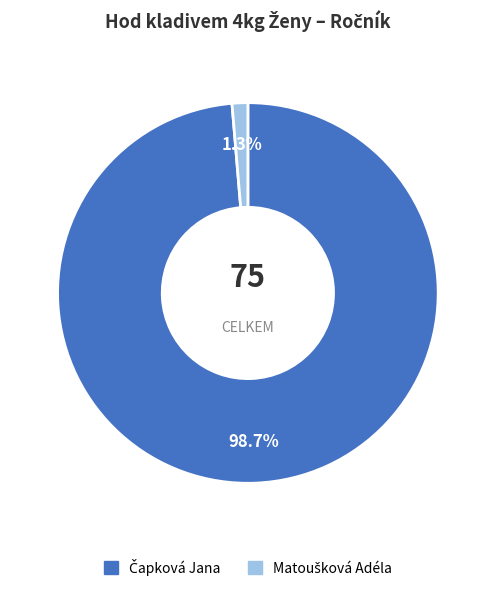

Is there a majority slice in this chart?

Yes